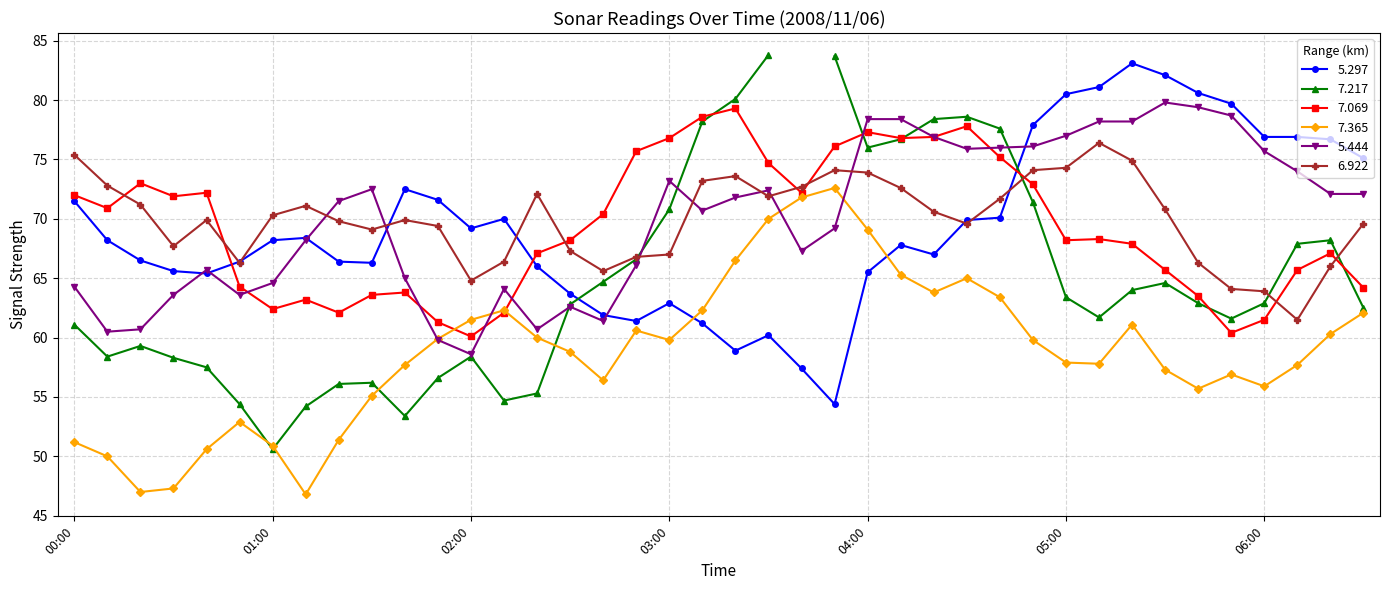

At which category does 7.069 reach its first local peak?

2008/11/06 00:20